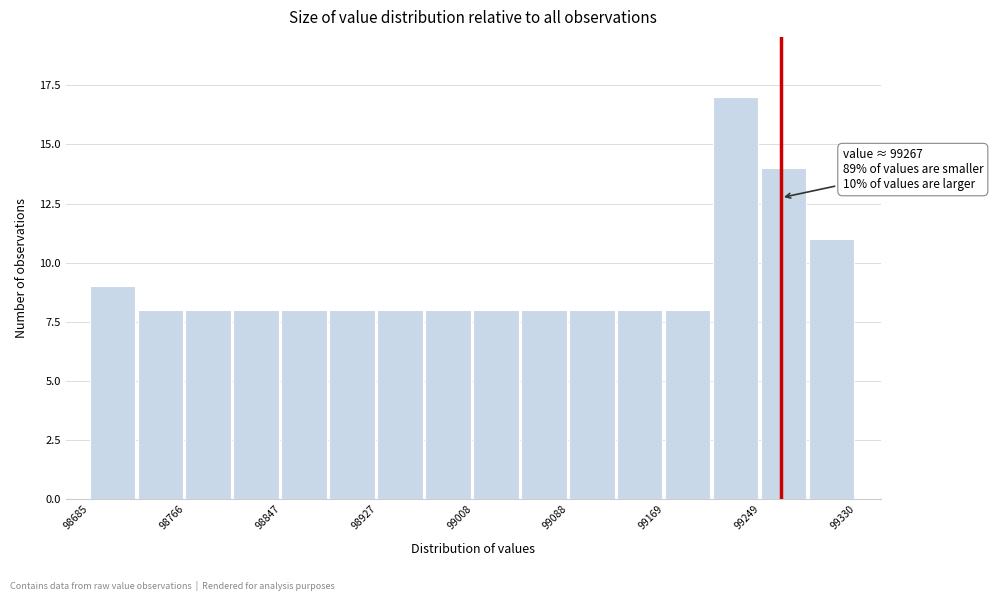

Over which range of the x-axis is the bar tallest?

99210 to 99250